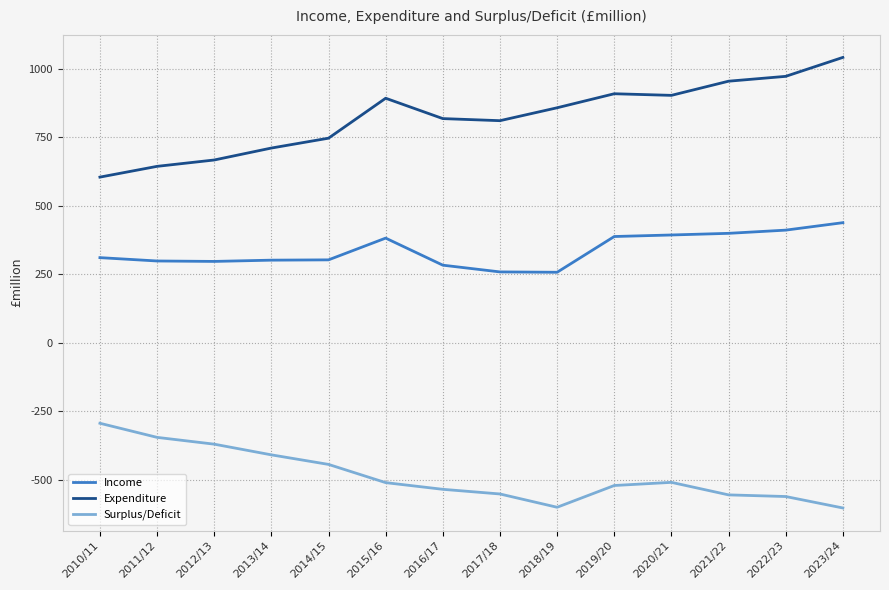

How many distinct data groups are displayed?

3